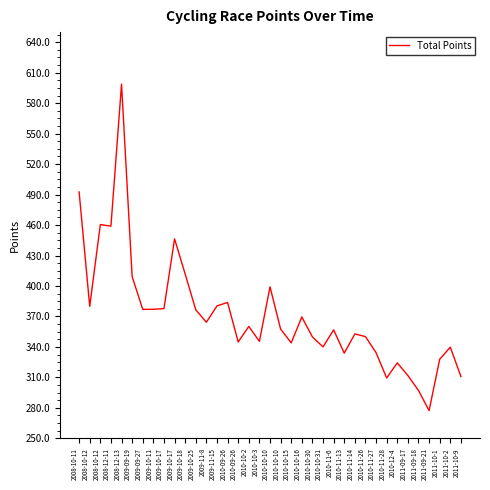

Count the number of data series in this chart.

1